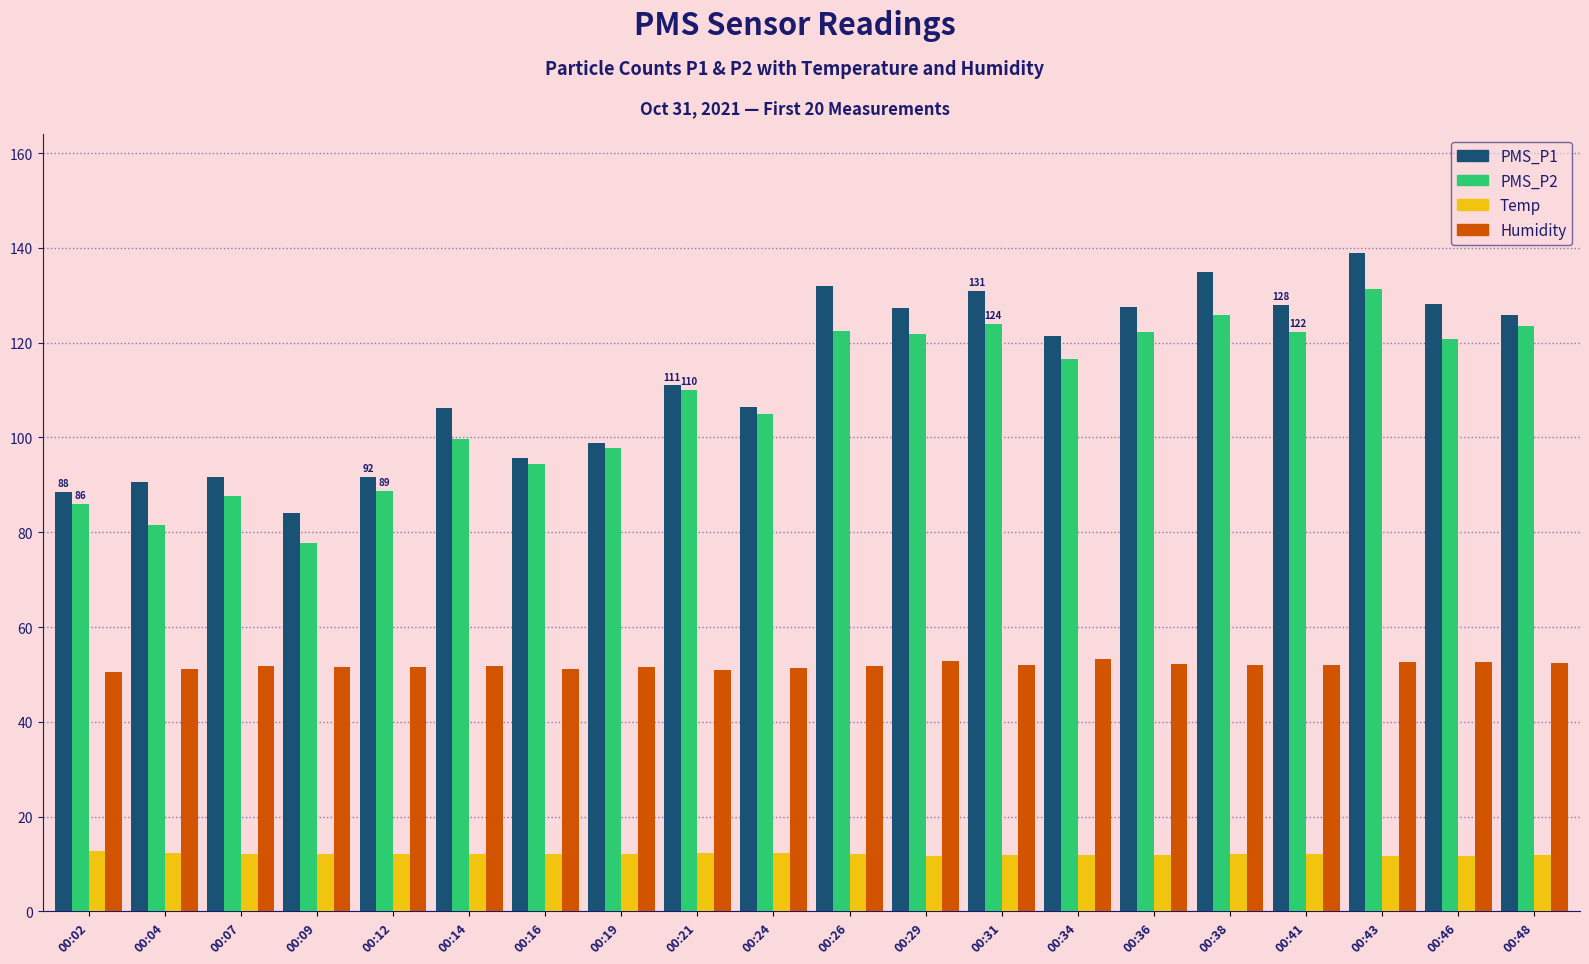

Is the value of PMS_P1 at 00:41 greater than the value of PMS_P2 at 00:14?

Yes